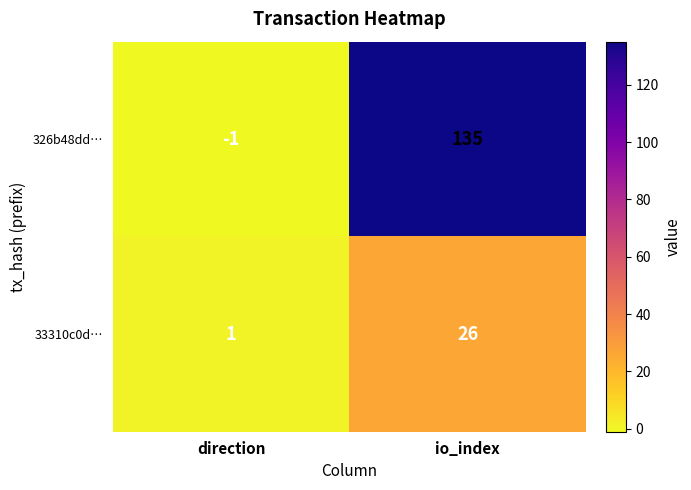

Reading left to right, what are all the values shown in this chart?

326b48dd…: -1	135
33310c0d…: 1	26